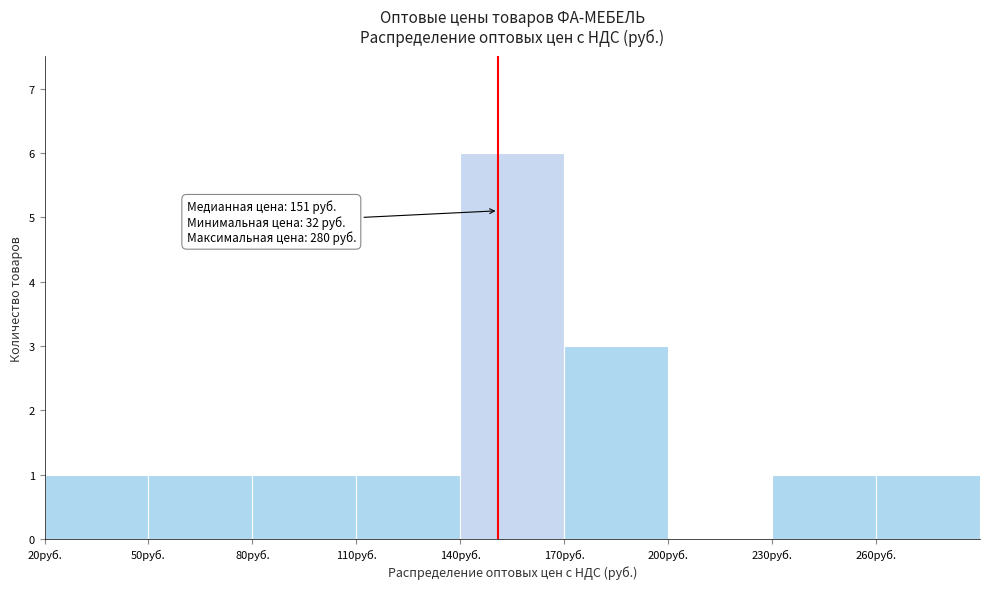

Over which range of the x-axis is the bar tallest?

140 to 170